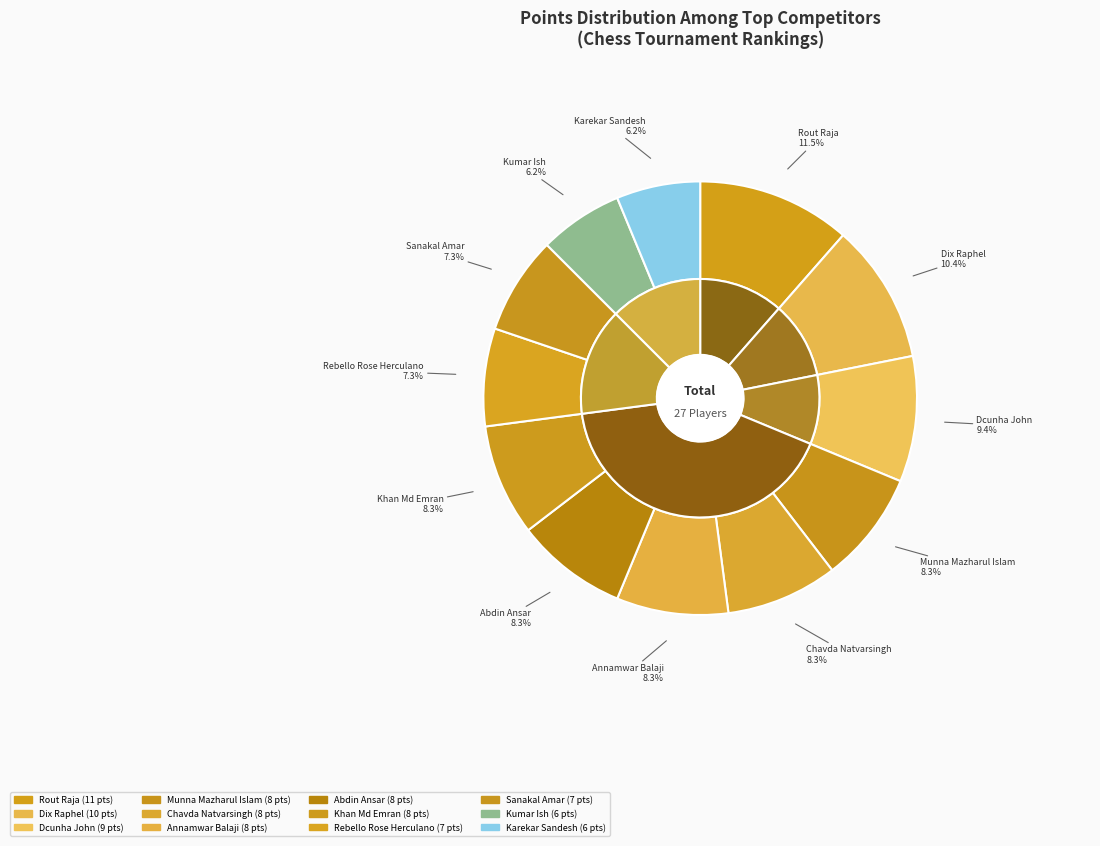

To the nearest percent, what portion does Rebello Rose Herculano represent?

7%